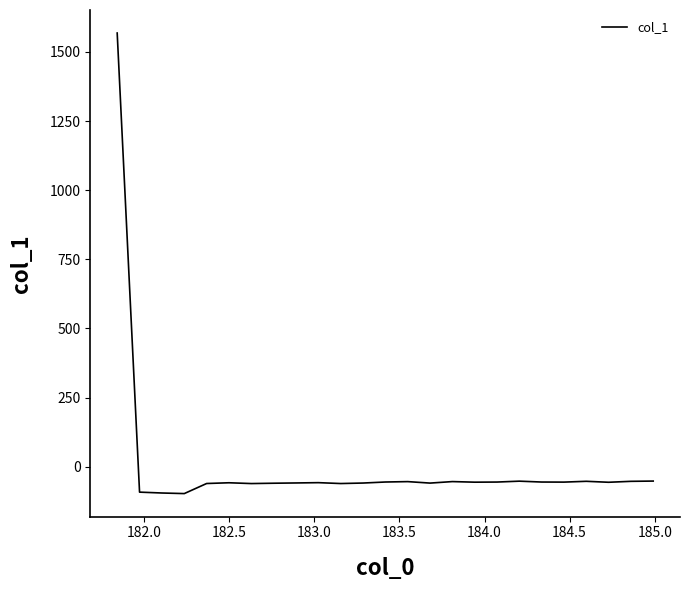

What is the greatest value displayed?

1568.5